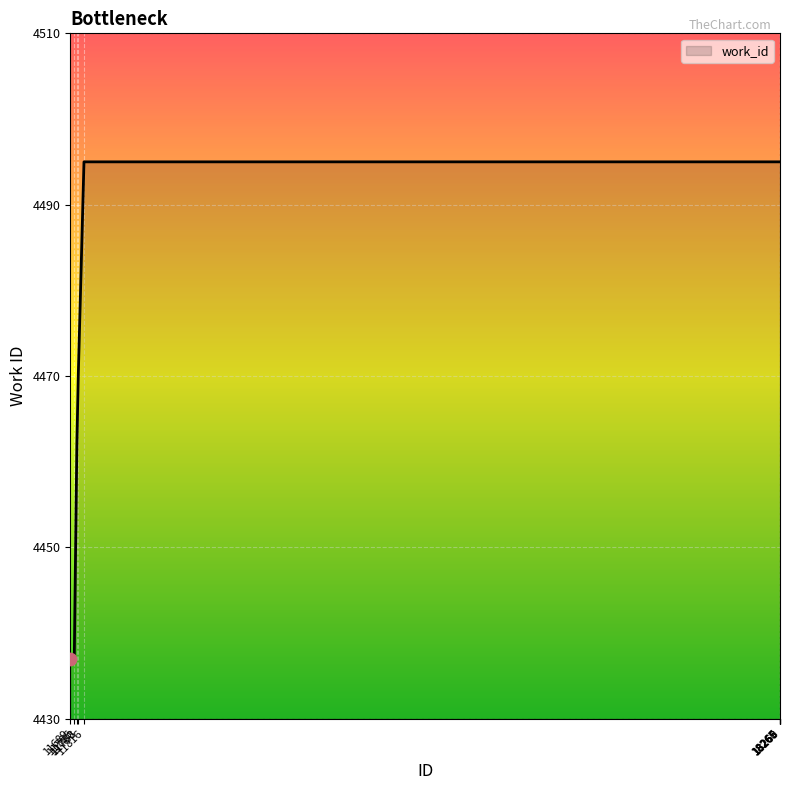

What is the change in value from 11726 to 18268?

+58